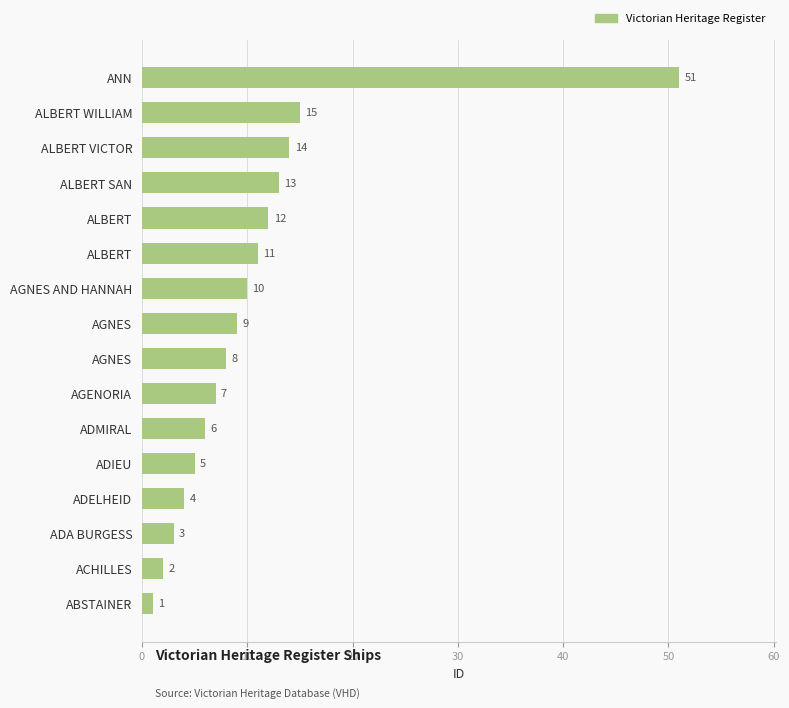

What is the difference between the maximum and minimum values?

50